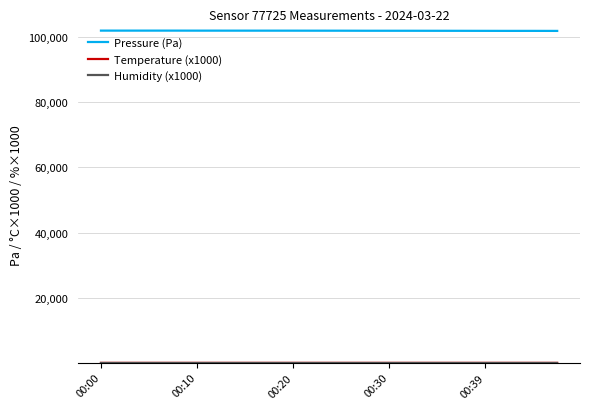

Which series has the largest total across all categories?

Pressure (Pa)